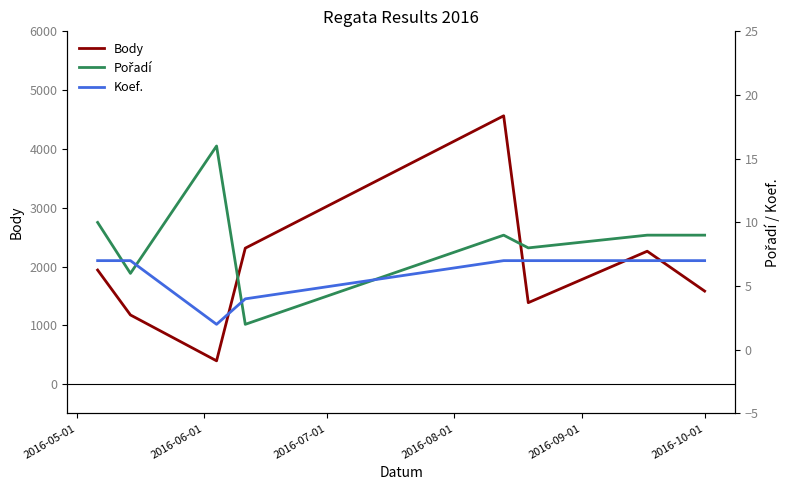

What is the maximum value for Body?

4563